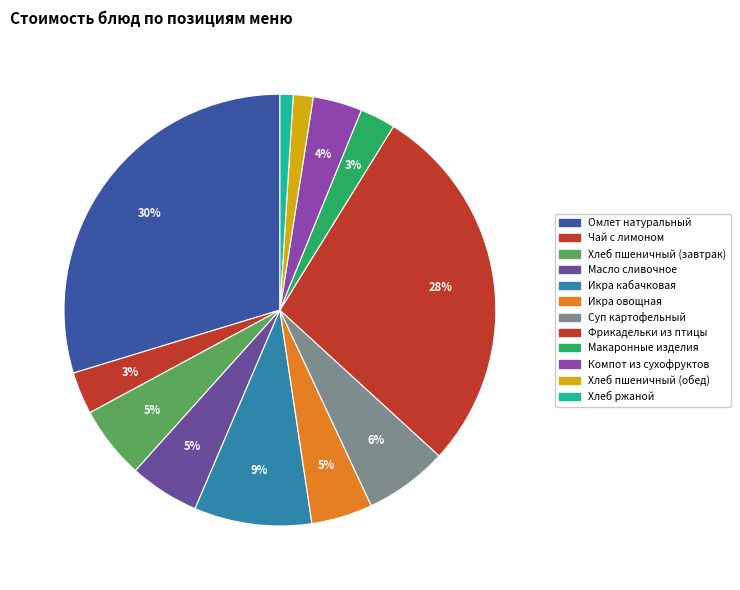

To the nearest percent, what percentage of the pie is Макаронные изделия?

3%